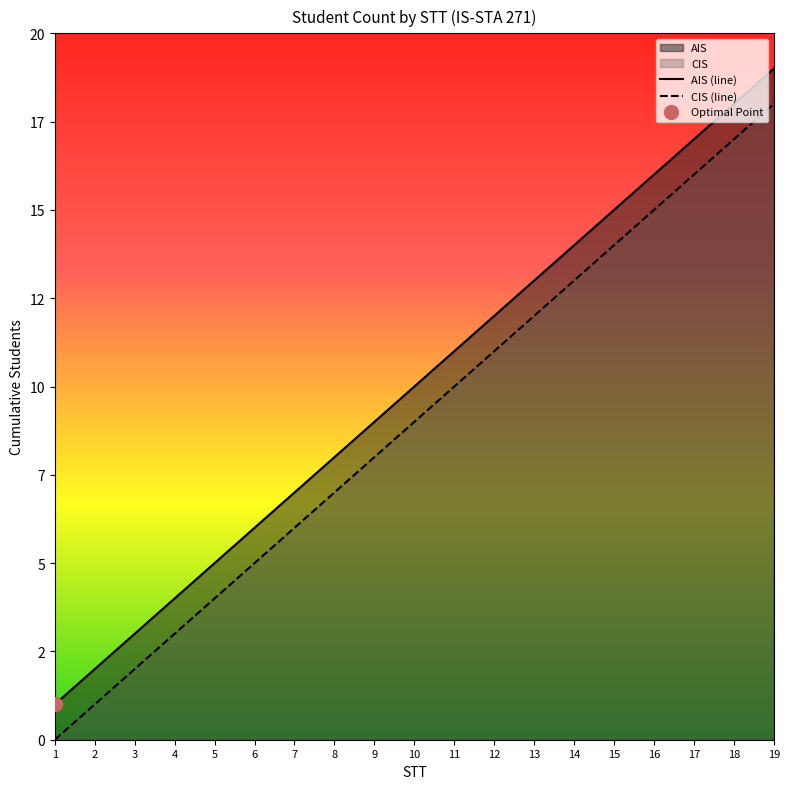

Is it true that AIS (line) equals 2 at 4?

False